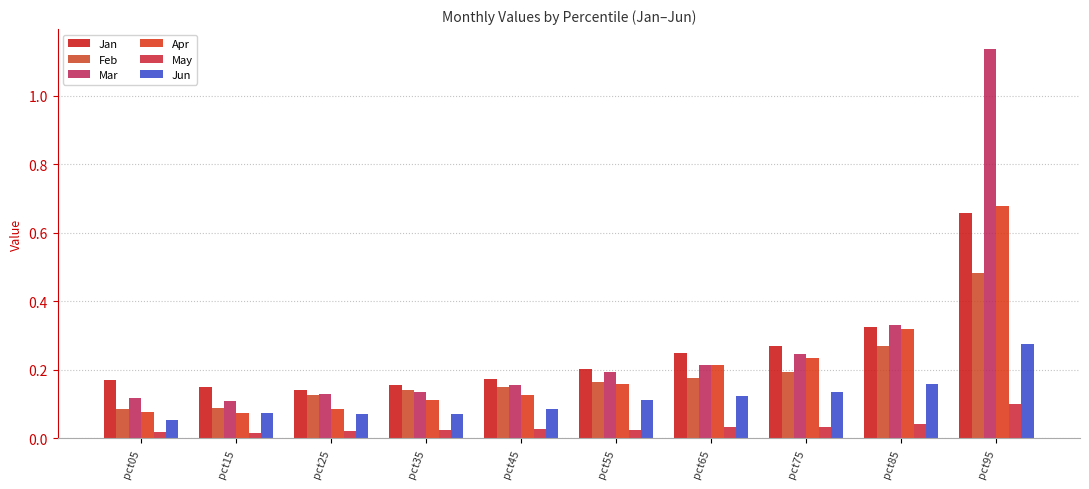

How many bars are there in each group?

6